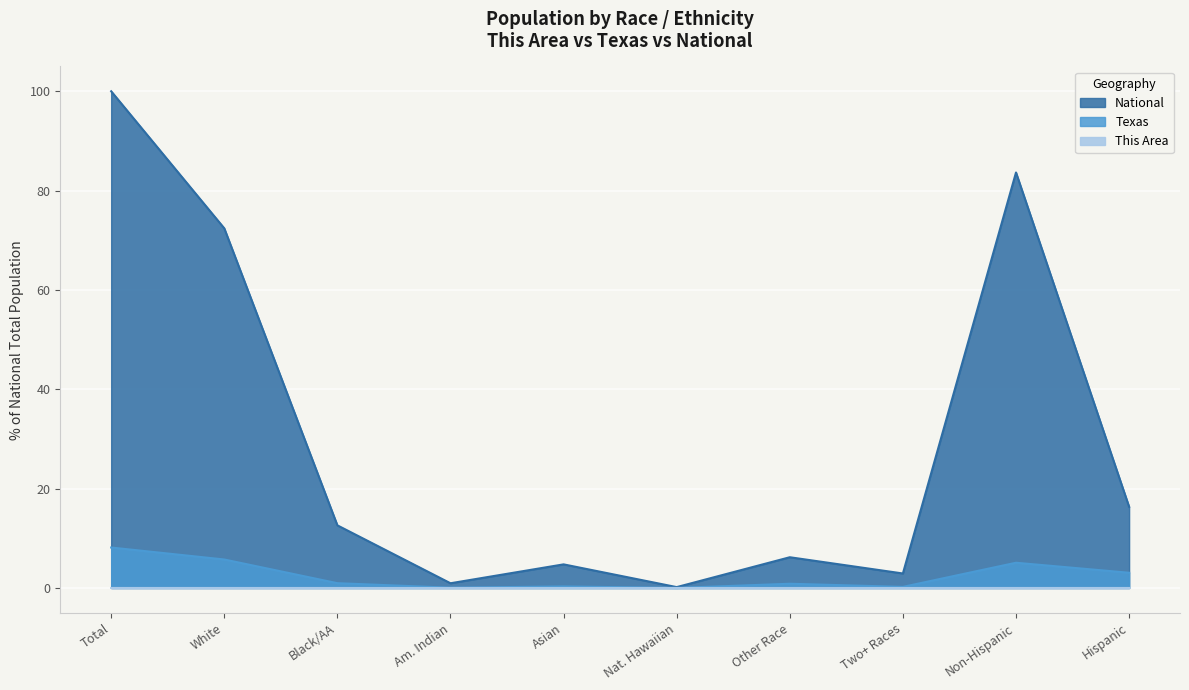

At which category is the sum across all series the highest?

Total